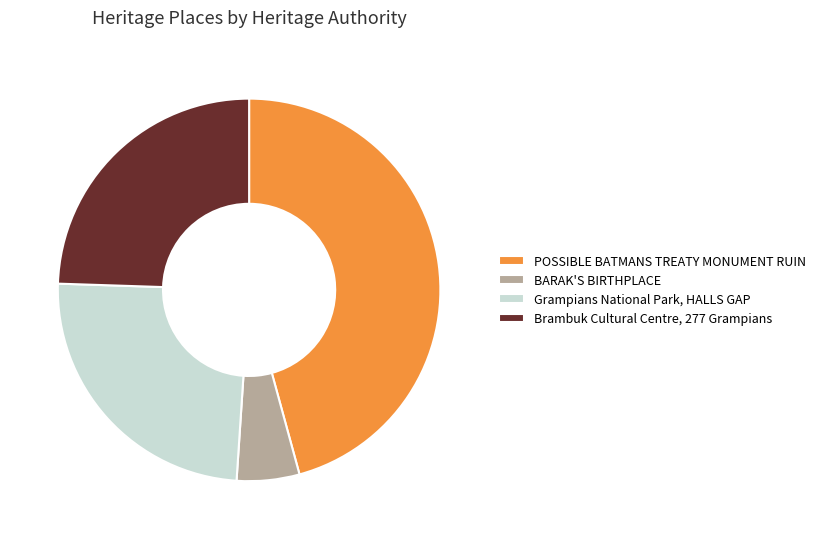

Is there any slice that represents more than half of the pie?

No